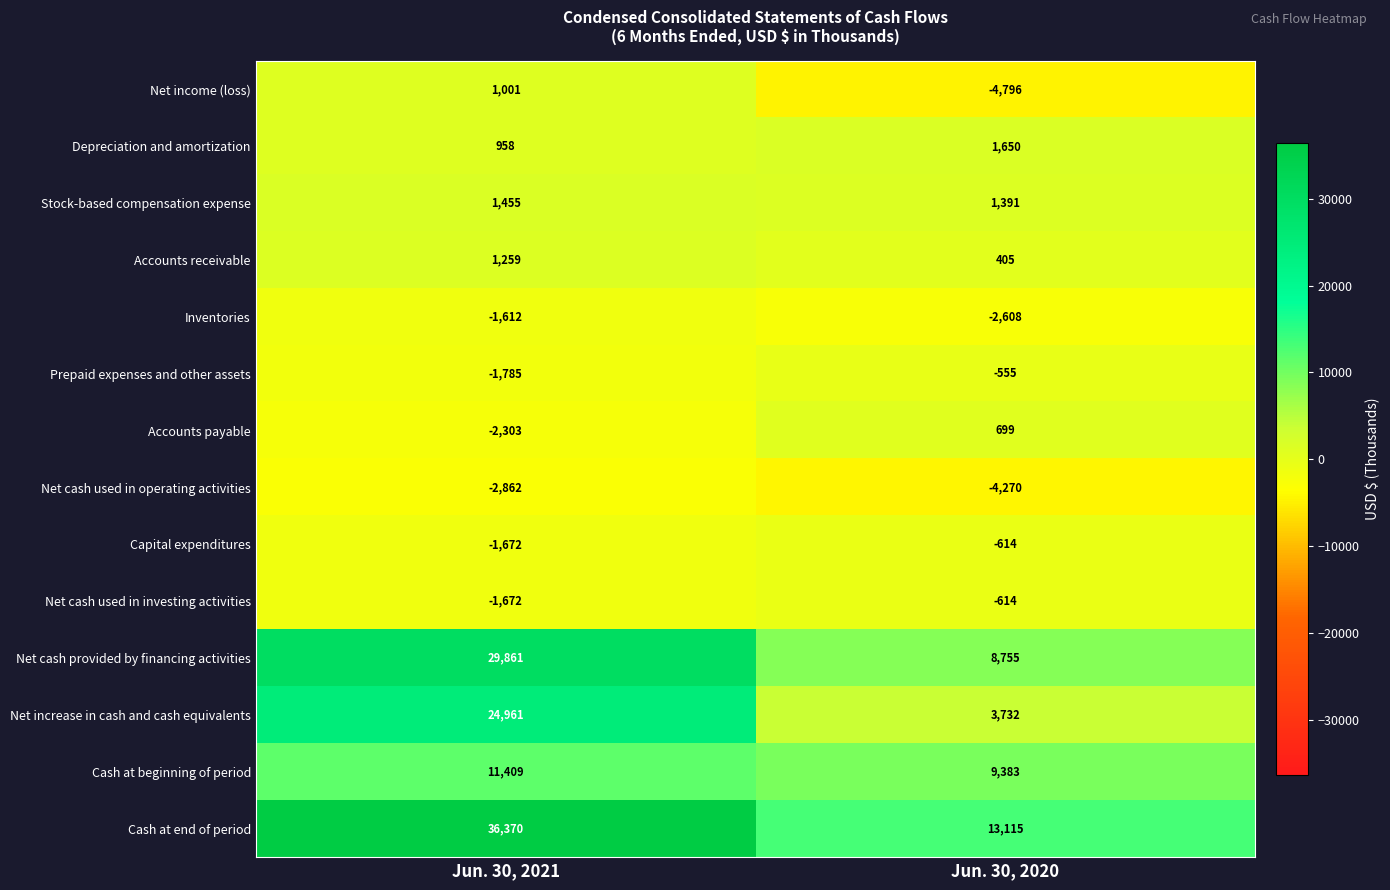

Which series has the largest total across all categories?

Cash at end of period